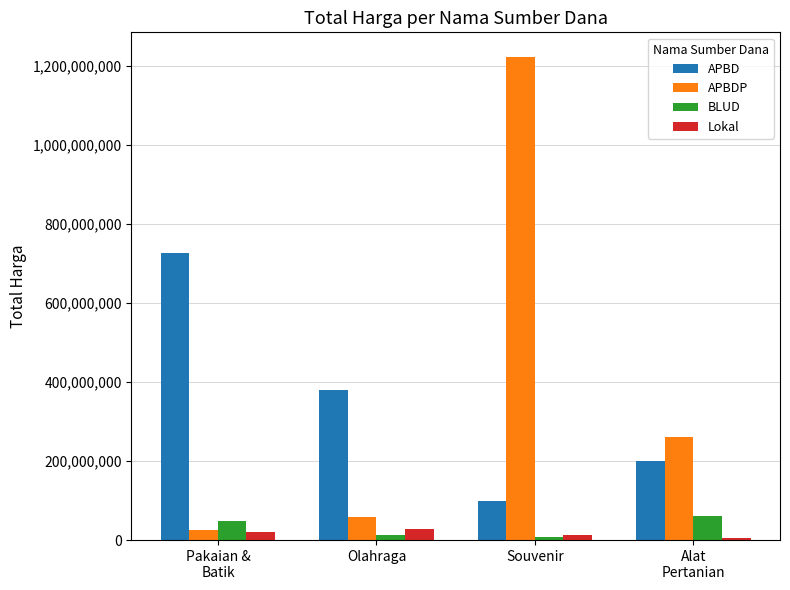

Reading left to right, list all the values displayed in this chart.

APBD: Pakaian &
Batik=728050000	Olahraga=379075000	Souvenir=100000000	Alat
Pertanian=199200000
APBDP: Pakaian &
Batik=25200000	Olahraga=59375000	Souvenir=1224682000	Alat
Pertanian=262118150
BLUD: Pakaian &
Batik=49478000	Olahraga=13442000	Souvenir=6936000	Alat
Pertanian=59935000
Lokal: Pakaian &
Batik=19950000	Olahraga=29000000	Souvenir=11800000	Alat
Pertanian=5093000